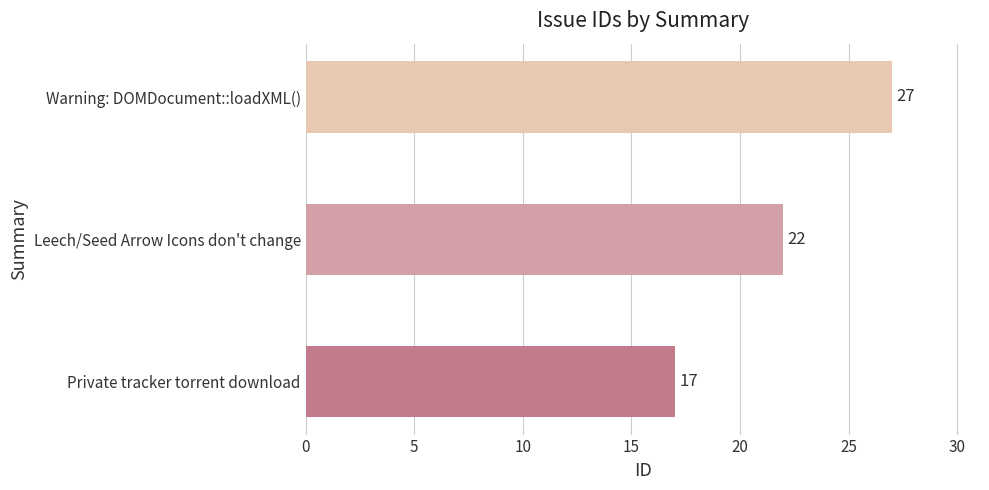

At which label is the value closest to 22?

Leech/Seed Arrow Icons don't change